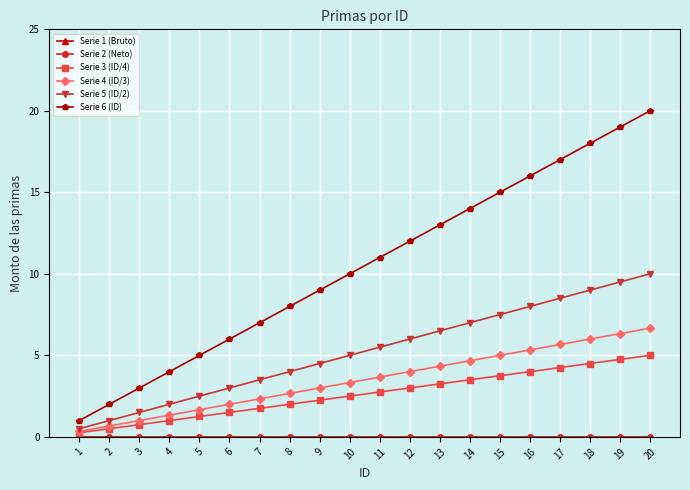

True or false: Serie 4 (ID/3) has more than 0 interior local peaks.

False